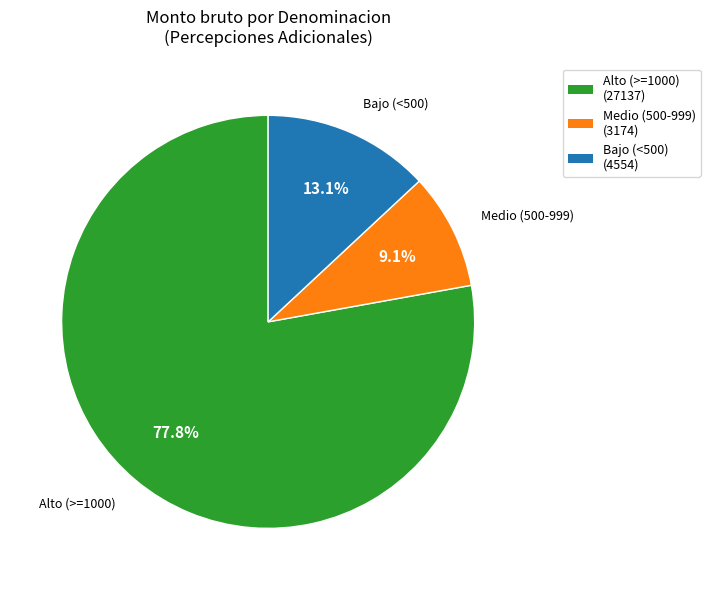

Count the number of slices in the pie.

3